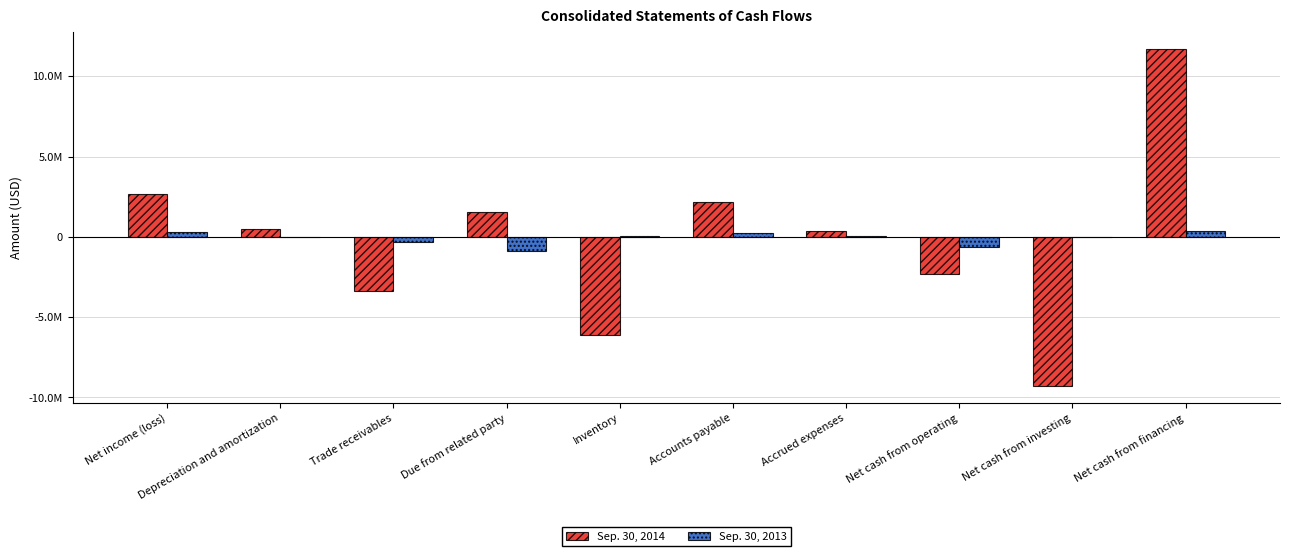

Does the chart contain stacked bars?

No